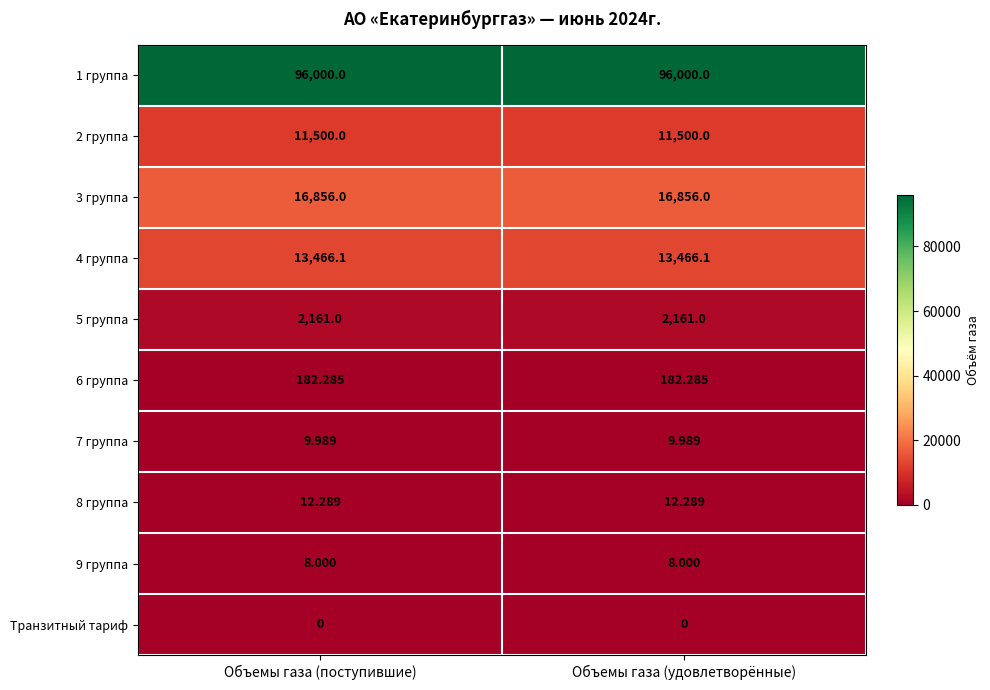

Rank the series by their maximum value, from highest to lowest.

1 группа, 3 группа, 4 группа, 2 группа, 5 группа, 6 группа, 8 группа, 7 группа, 9 группа, Транзитный тариф